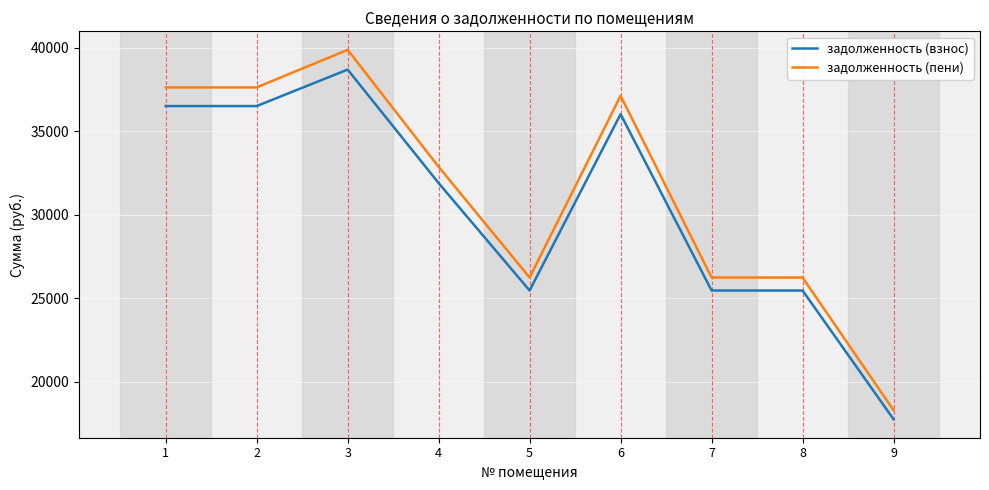

What is the difference between the задолженность (пени) values at 3 and 1?

2254.3